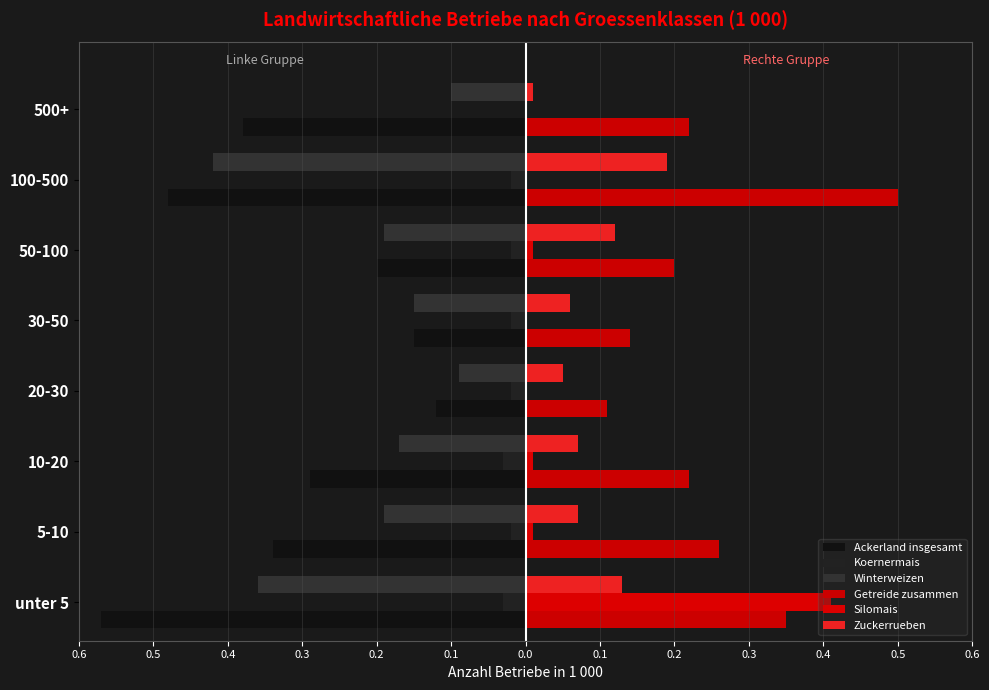

What is the smallest value displayed?

-0.6